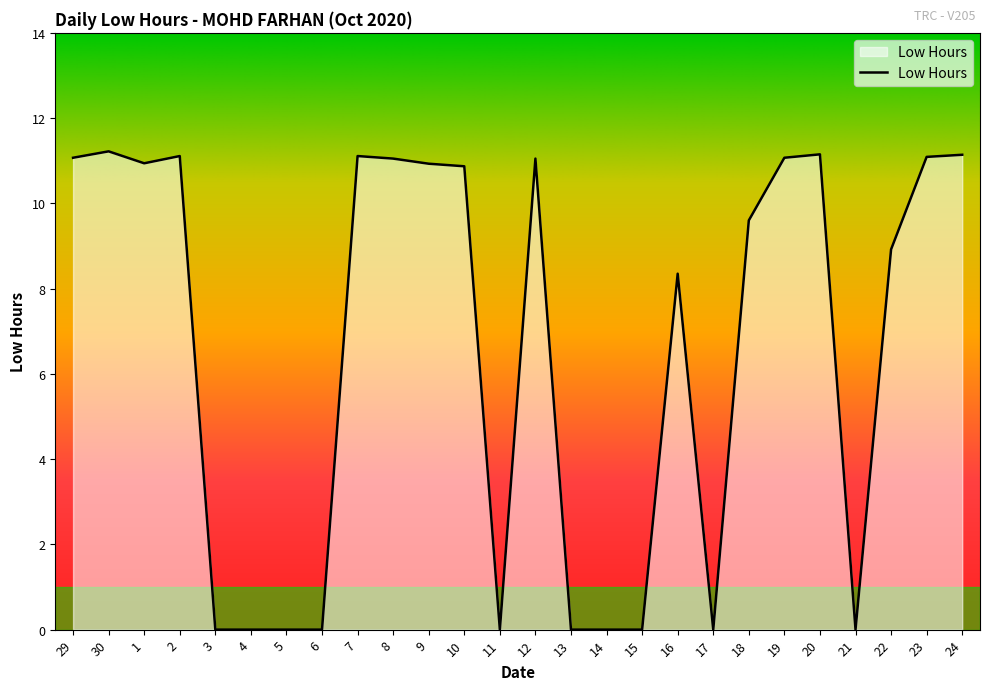

How many lines are shown in the chart?

1